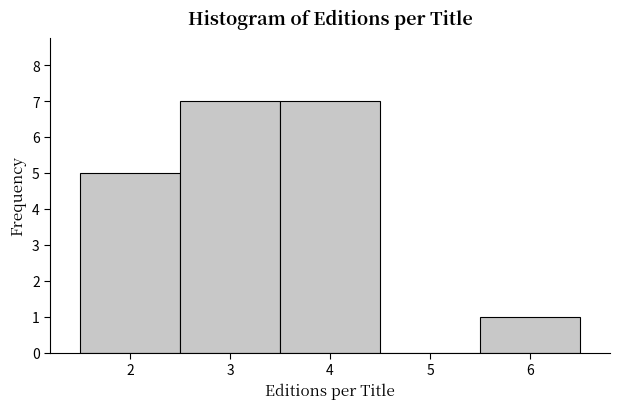

Reading left to right, transcribe this chart: for each bar, give the range it covers on the x-axis and its height. The values are not printed on the chart, so give them approximately, as read against the axis.

1.5 to 2.5: 5
2.5 to 3.5: 7
3.5 to 4.5: 7
4.5 to 5.5: 0
5.5 to 6.5: 1